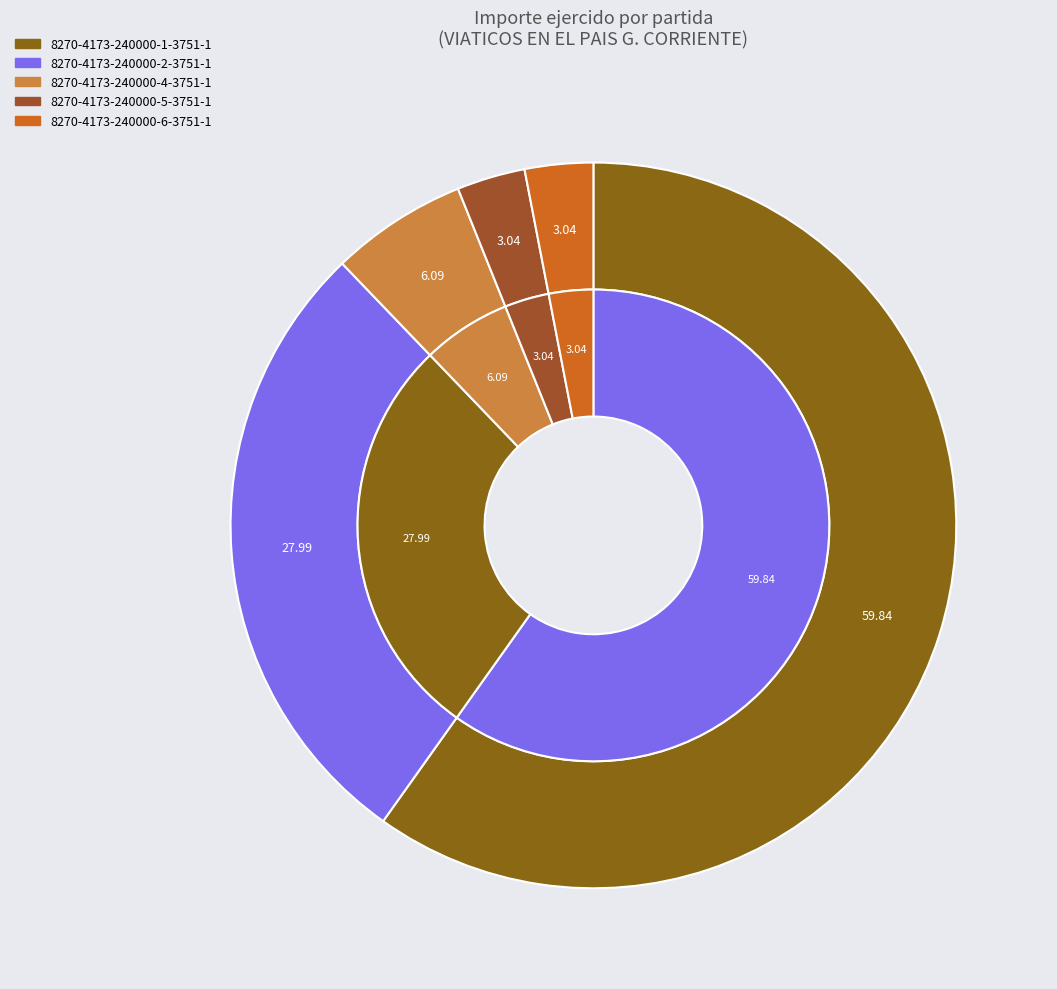

Count the number of slices in the pie.

6